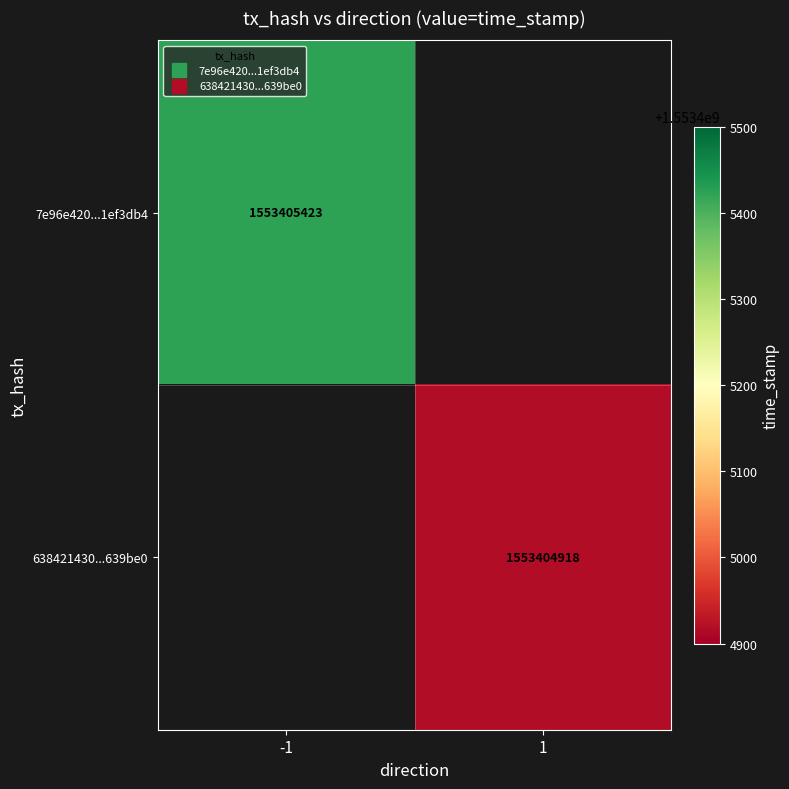

Reading left to right, extract all data points from this chart.

7e96e420a19965535890862f7636e0da1ef3db4: direction=-1	time_stamp=1553405423
638421430fdba2c9a89e09db8a7ca402d639be0: direction=1	time_stamp=1553404918